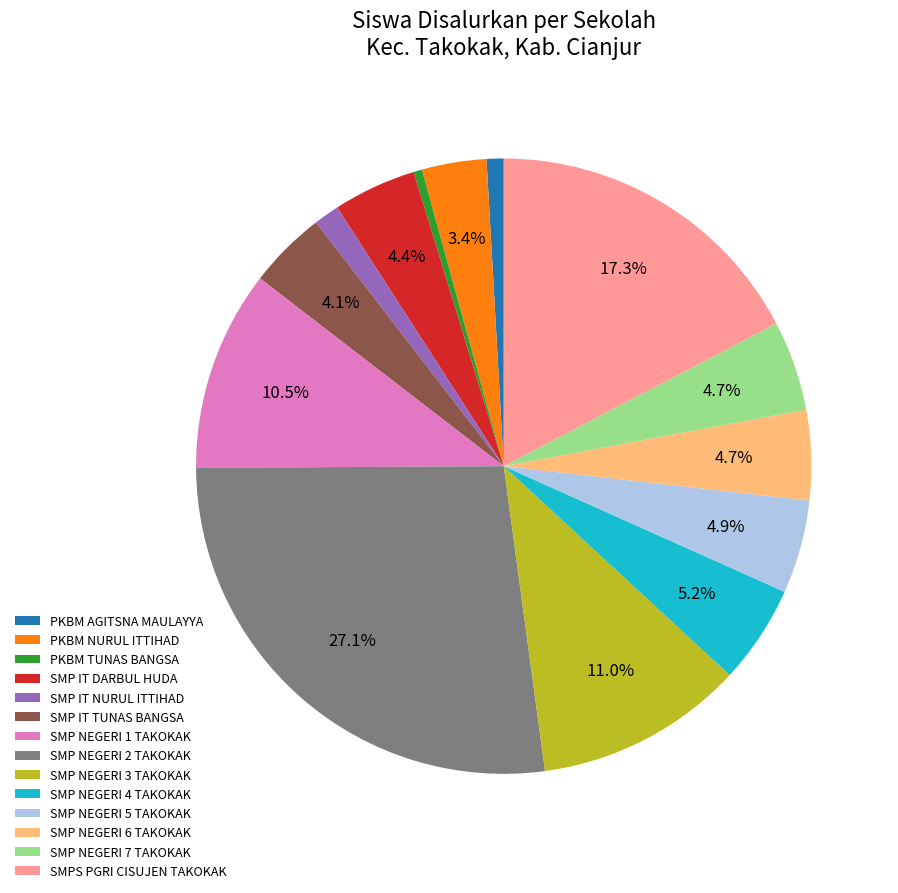

Between PKBM TUNAS BANGSA and SMP NEGERI 4 TAKOKAK, which is larger?

SMP NEGERI 4 TAKOKAK